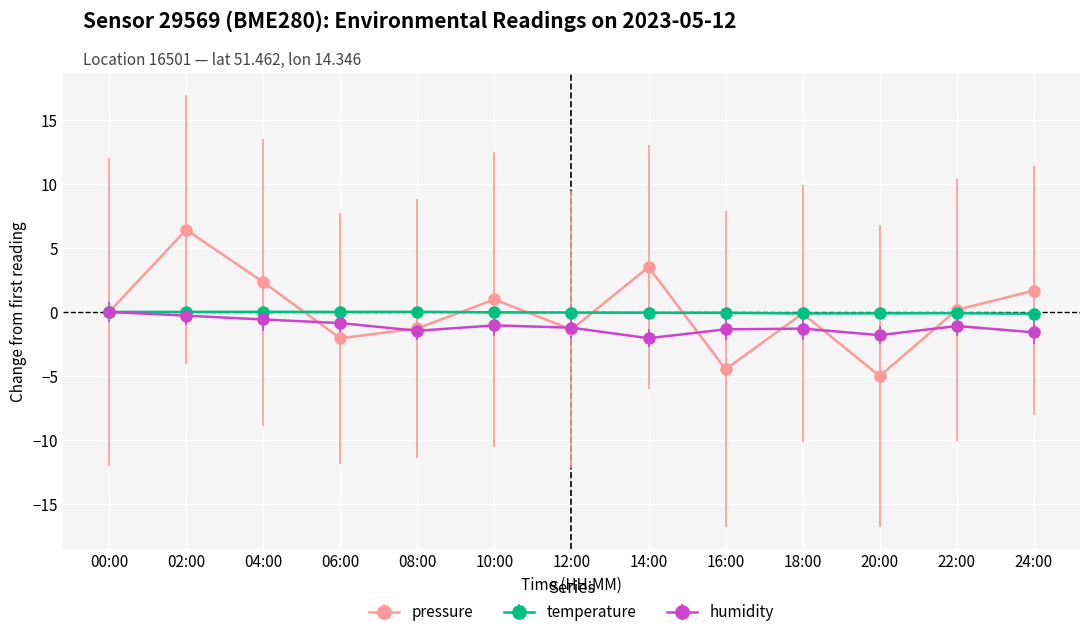

What is the maximum value shown in the chart?

6.4